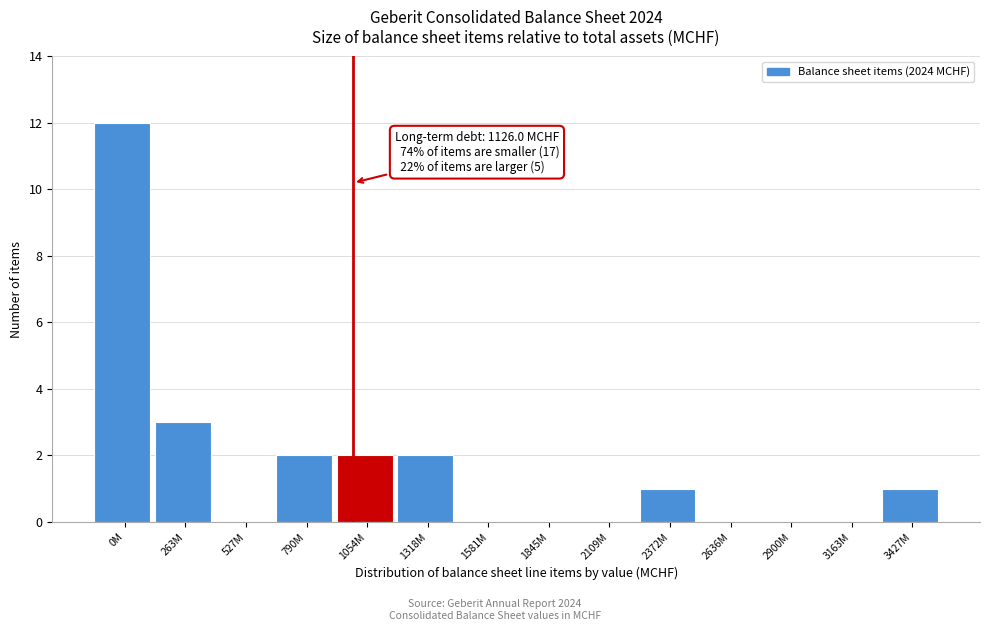

Reading left to right, what are all the values shown in this chart?

0M=12	263M=3	527M=0	790M=2	1054M=2	1318M=2	1581M=0	1845M=0	2109M=0	2372M=1	2636M=0	2900M=0	3163M=0	3427M=1